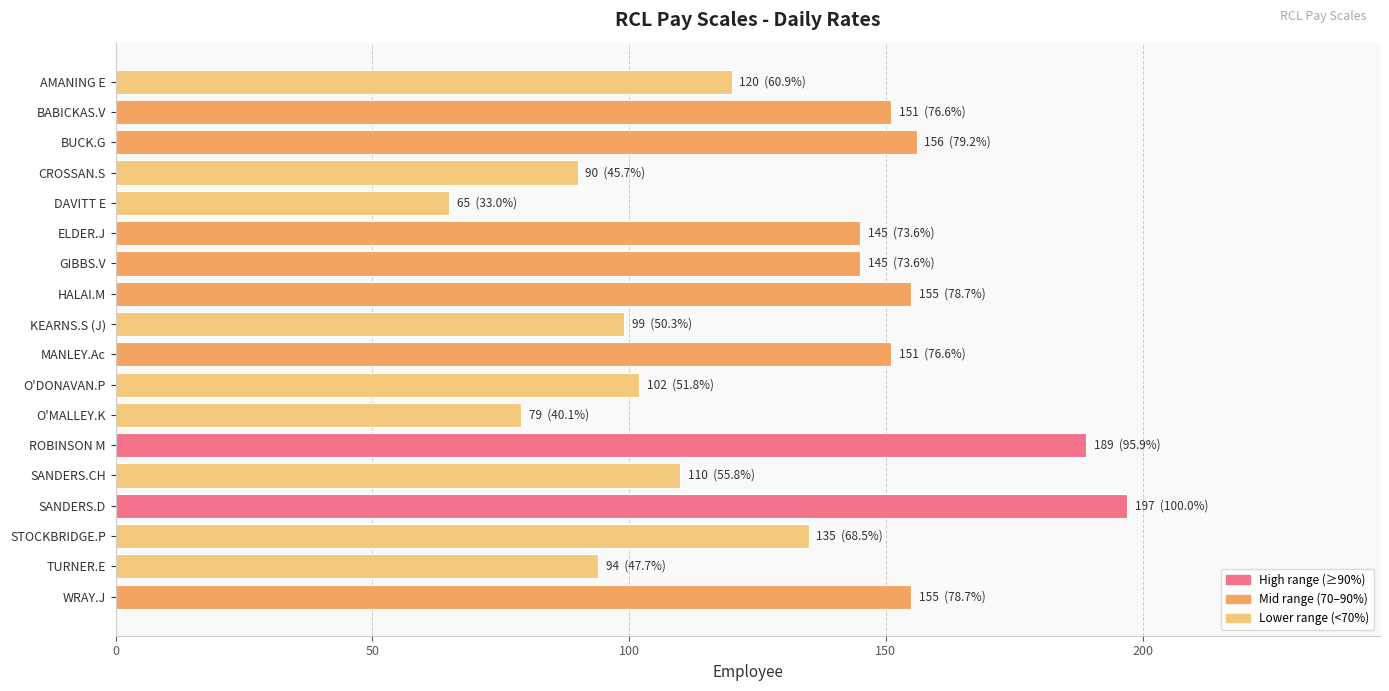

What is the change in value from BUCK.G to O'DONAVAN.P?

-54